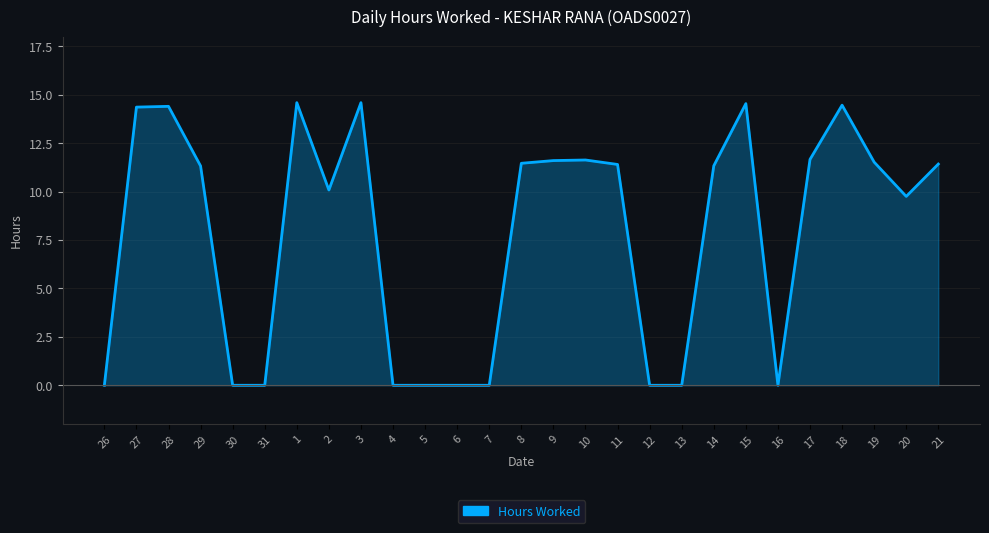

Does the chart display data point markers on the line(s)?

No